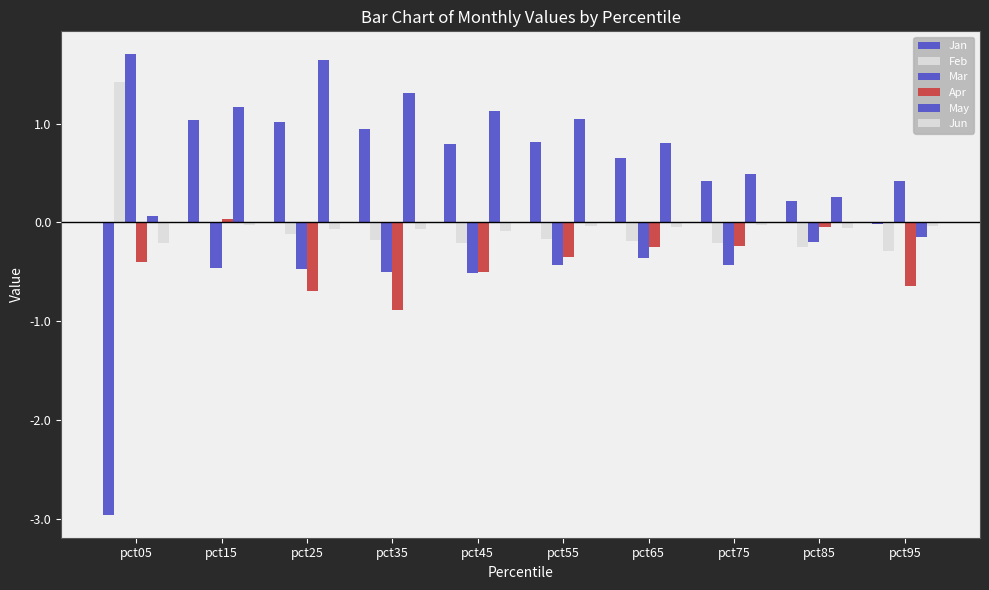

How many positive values does the May series have?

9